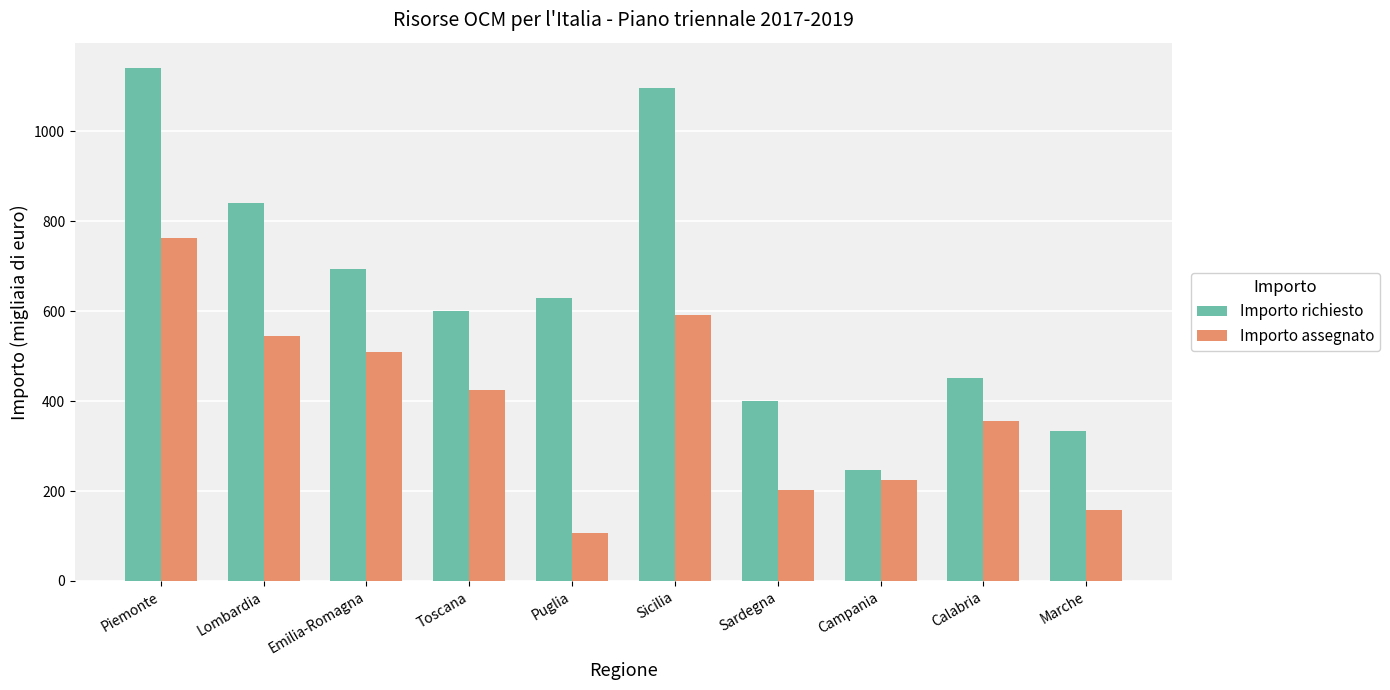

Reading left to right, transcribe all the data shown in this chart.

Importo richiesto: 1139.8	840.0	694.2	600.0	630.0	1096.1	400.0	247.0	451.0	333.0
Importo assegnato: 763.4	545.7	509.1	424.7	106.9	591.1	201.4	224.1	355.6	157.8